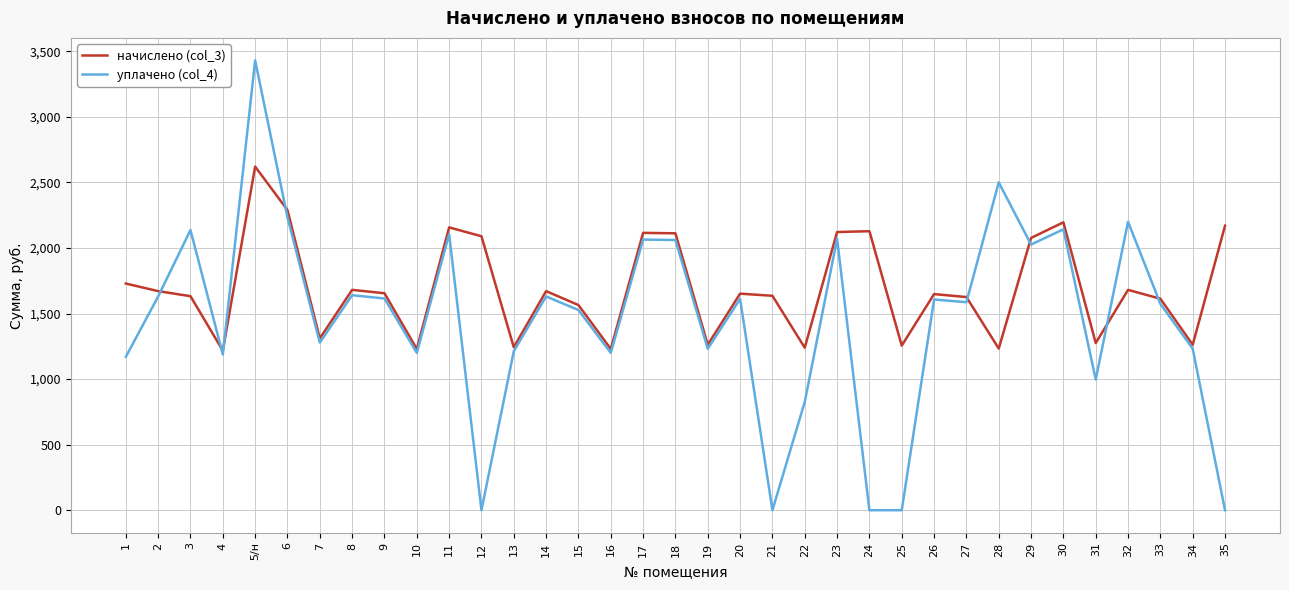

Is it true that уплачено (col_4) equals 494.9 at 31?

False